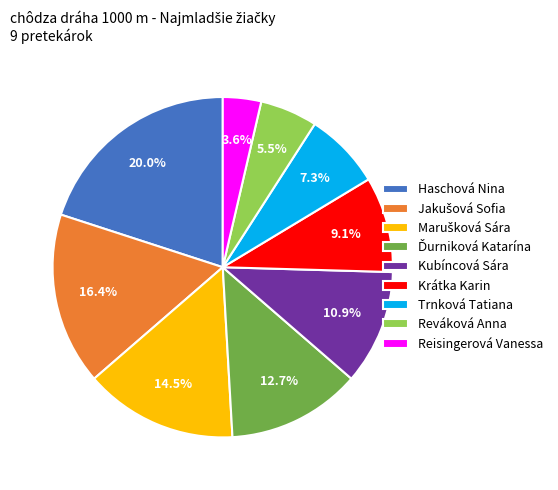

Do Trnková Tatiana and Reisingerová Vanessa together represent more than half of the pie?

No